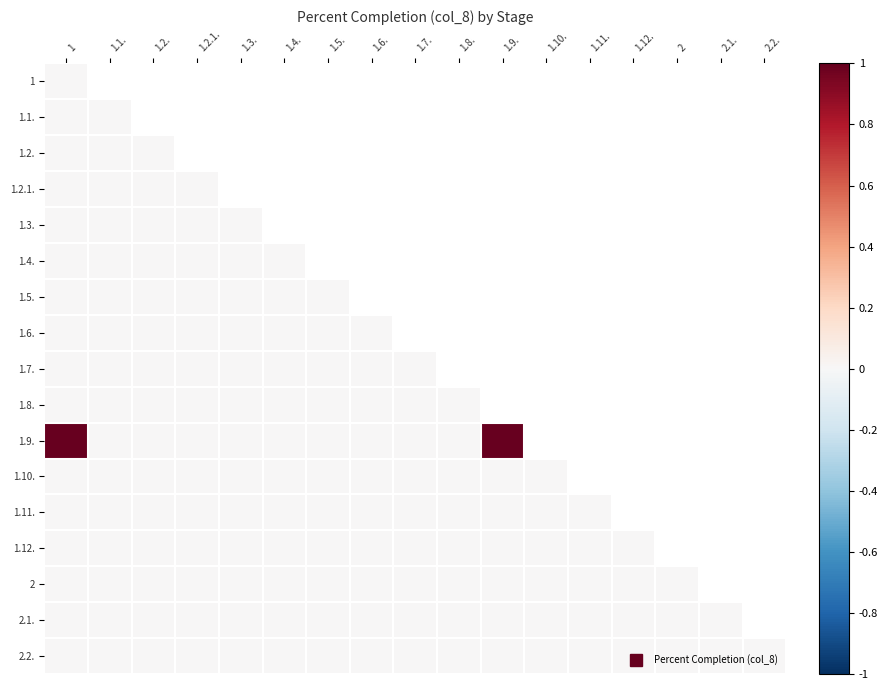

Which series has the widest spread of values?

1.9.